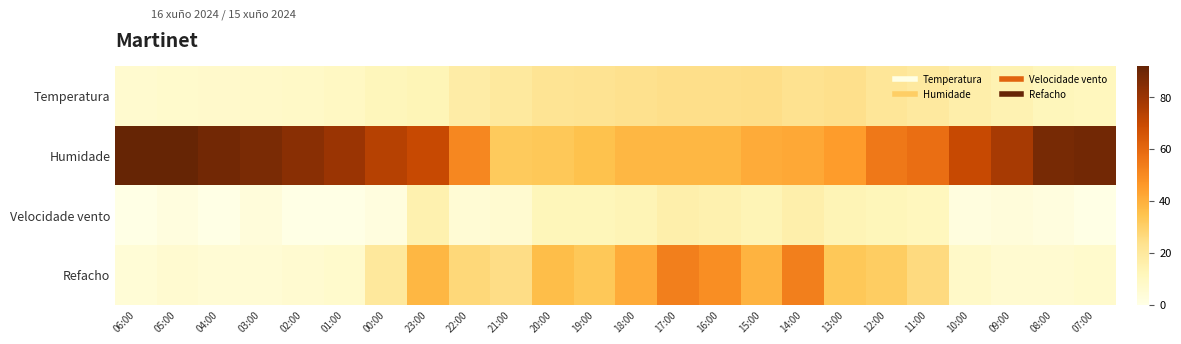

Between 08:00 and 15:00, which is larger?

15:00